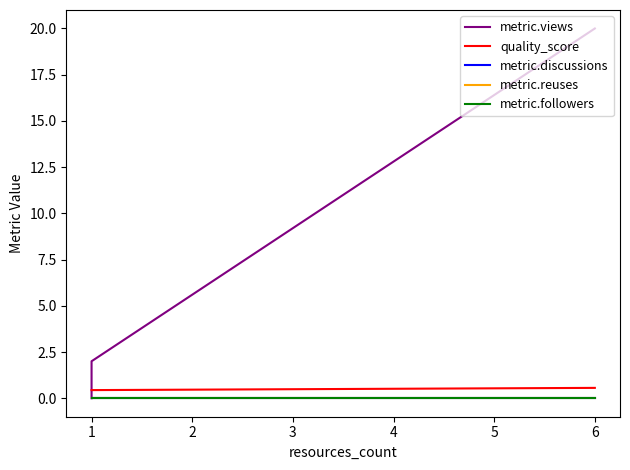

List the series in order of their peak value, lowest first.

metric.discussions, metric.reuses, metric.followers, quality_score, metric.views